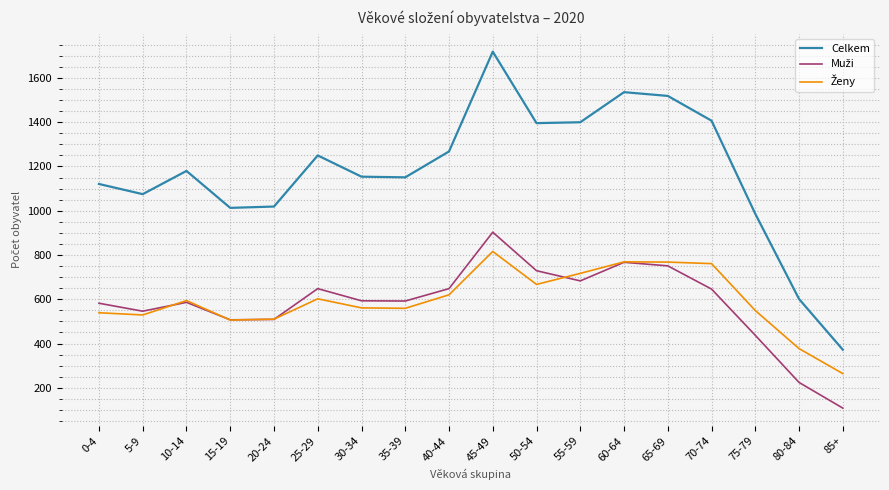

What is the smallest value displayed?

108